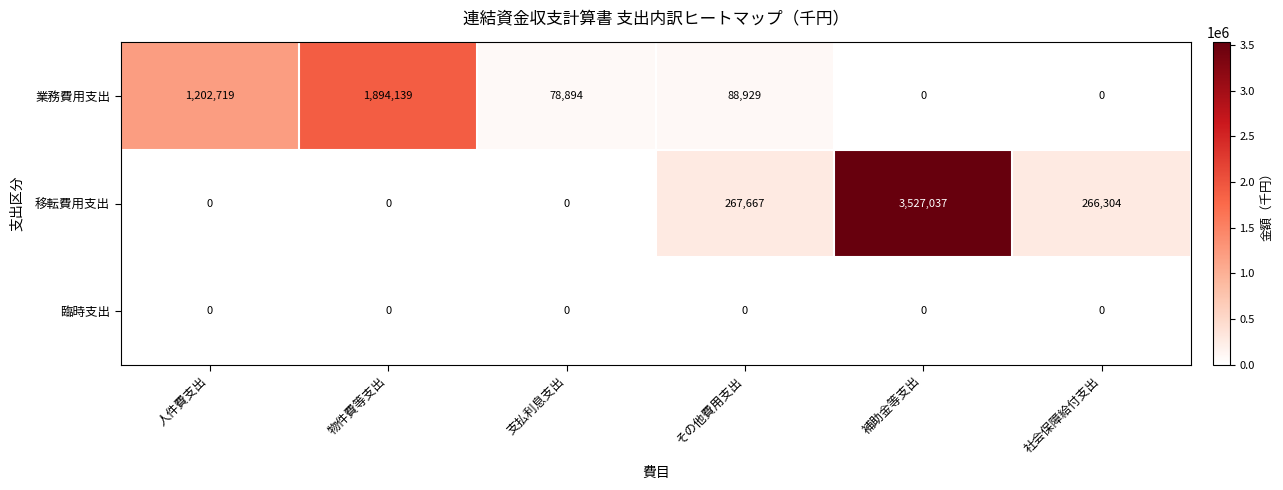

What is the spread (max minus min) of values at 補助金等支出?

3527037